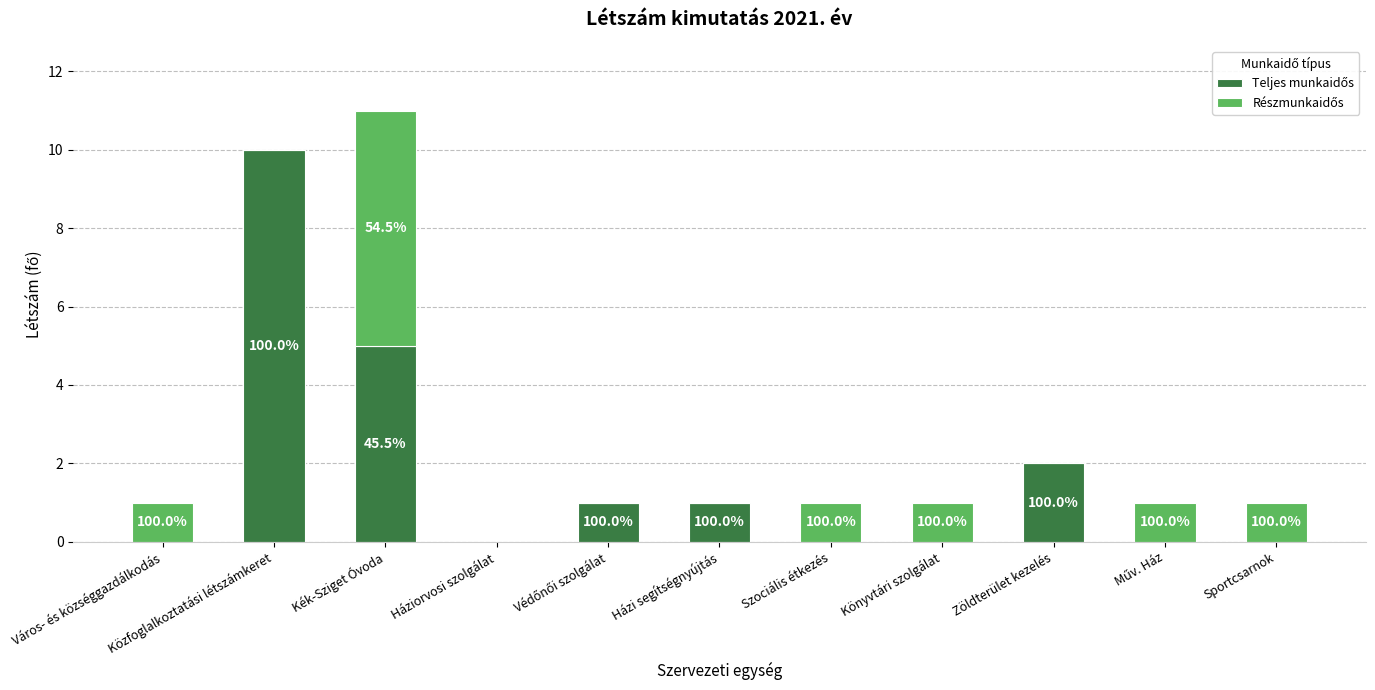

What is the label of the 9th bar from the left?

Zöldterület kezelés